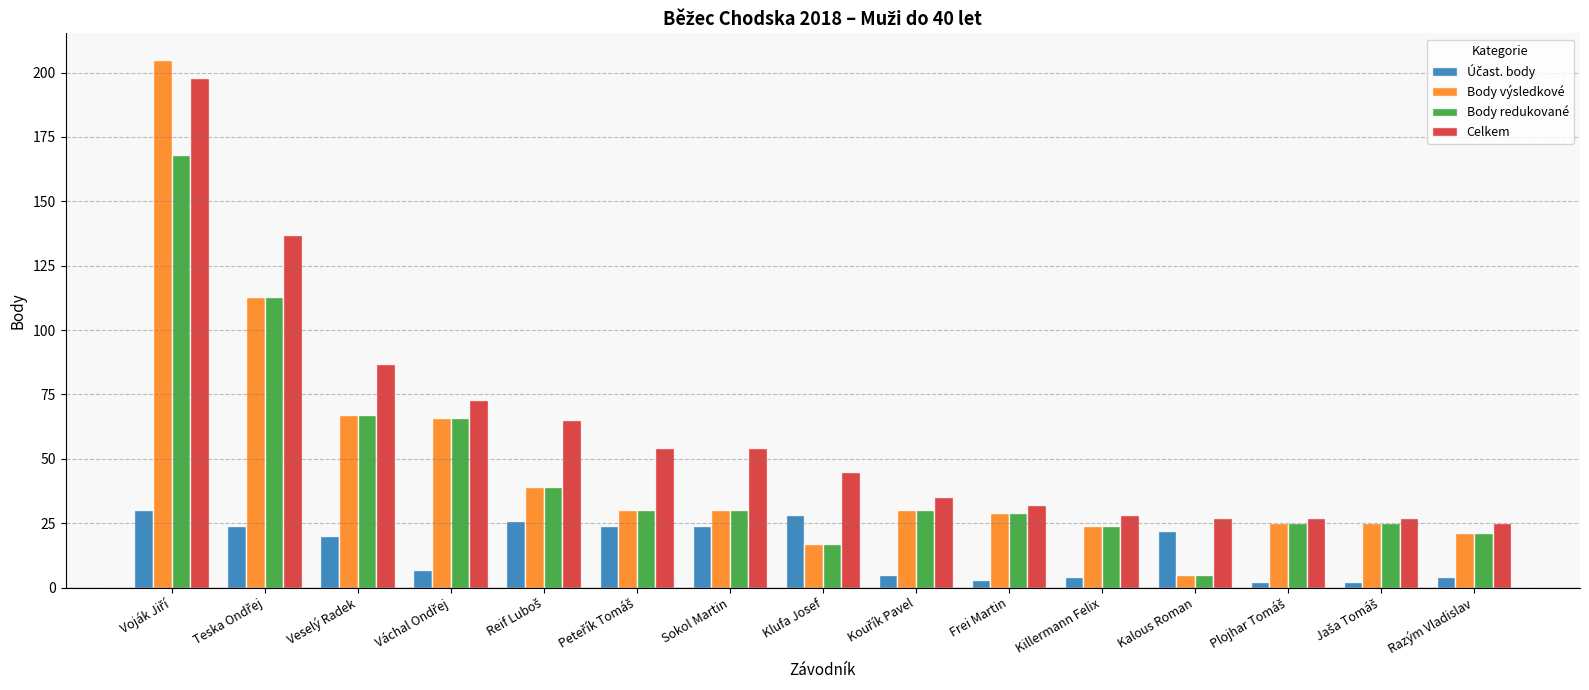

What is the lowest value of the Body redukované series?

5